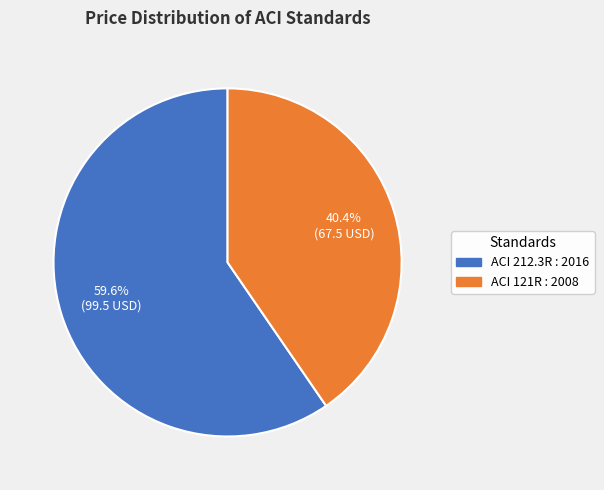

Rank the categories by value from lowest to highest.

ACI 121R : 2008, ACI 212.3R : 2016